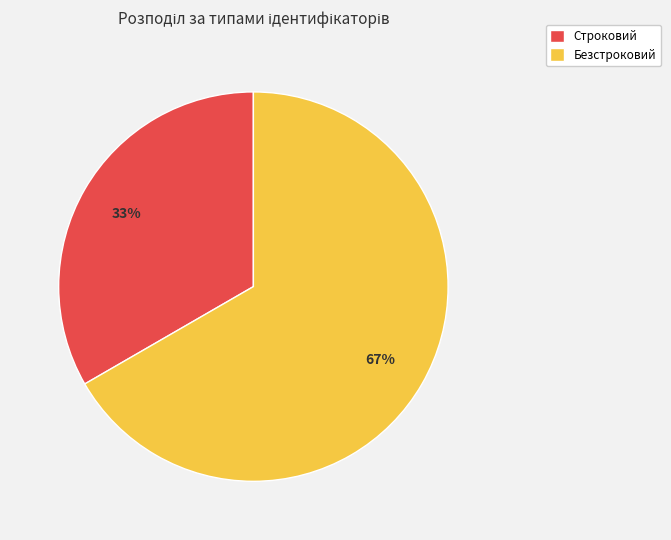

Which category accounts for the majority?

Безстроковий